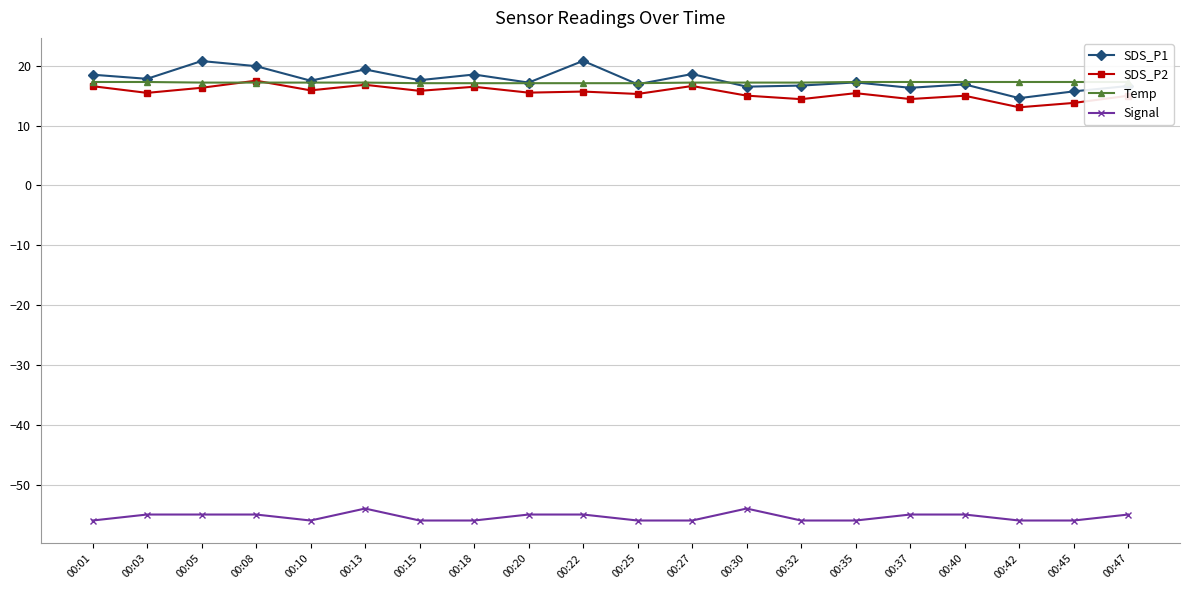

Reading left to right, extract all data points from this chart.

SDS_P1: 18.5	17.8	20.8	19.9	17.5	19.4	17.6	18.6	17.2	20.8	16.9	18.6	16.5	16.7	17.2	16.3	16.9	14.6	15.7	16.6
SDS_P2: 16.6	15.5	16.3	17.5	15.9	16.8	15.8	16.5	15.5	15.7	15.3	16.6	15.0	14.4	15.4	14.4	15.0	13.1	13.8	15.0
Temp: 17.3	17.3	17.2	17.2	17.2	17.2	17.1	17.1	17.1	17.1	17.1	17.2	17.2	17.2	17.3	17.3	17.3	17.3	17.3	17.3
Signal: -56.0	-55.0	-55.0	-55.0	-56.0	-54.0	-56.0	-56.0	-55.0	-55.0	-56.0	-56.0	-54.0	-56.0	-56.0	-55.0	-55.0	-56.0	-56.0	-55.0